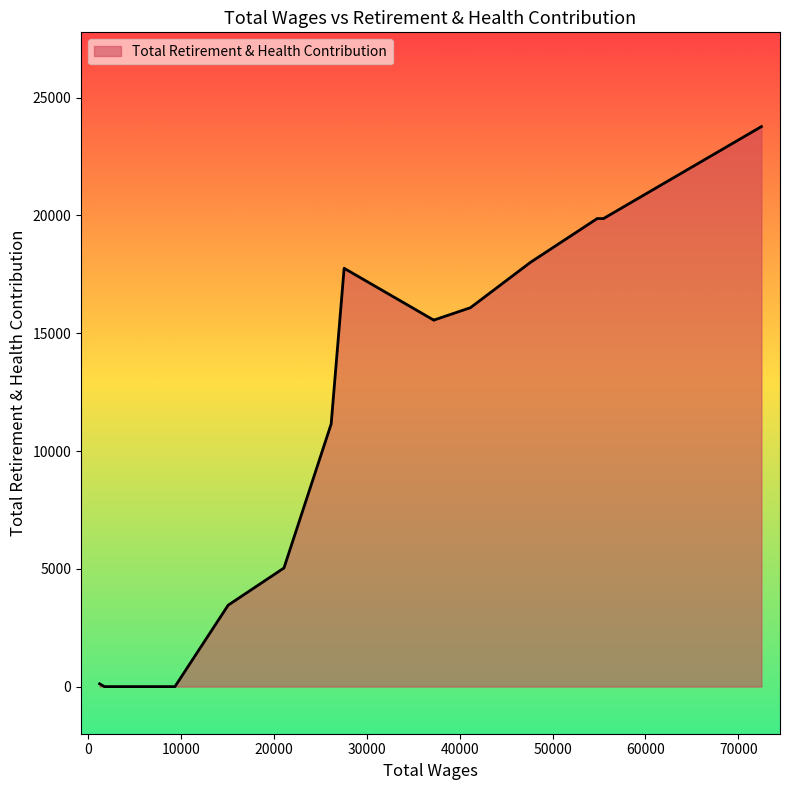

How many lines are shown in the chart?

1